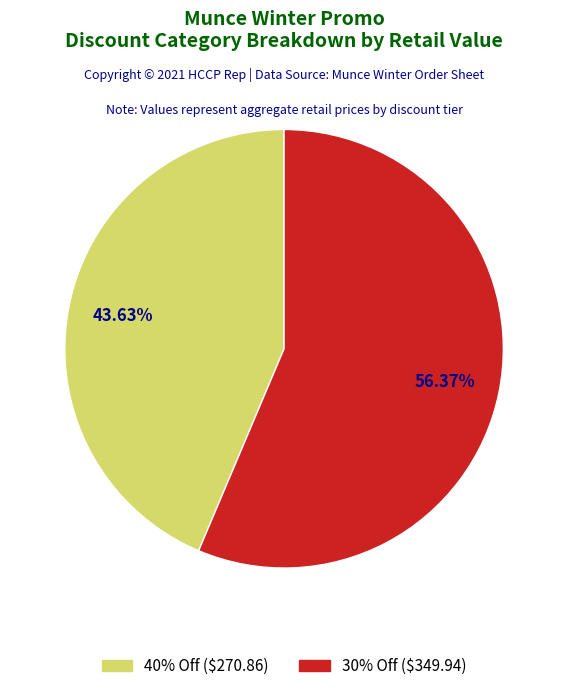

Is there any slice that represents more than half of the pie?

Yes